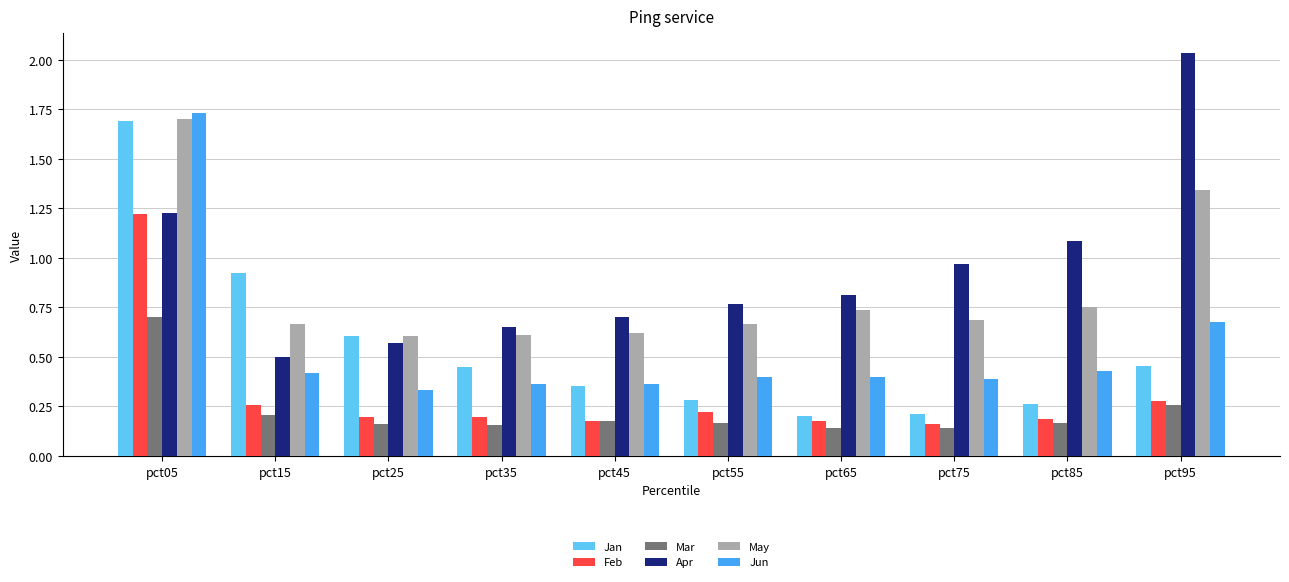

What is the total value across all series at pct95?

5.0